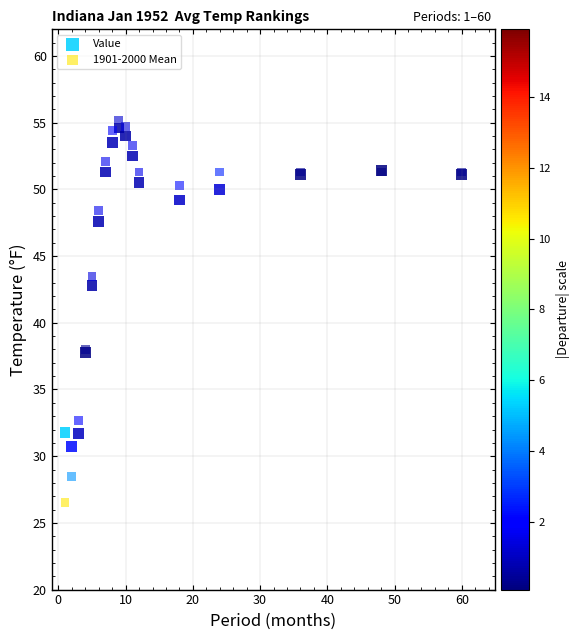

In the Value series, what Y value is closest to 42?

42.8